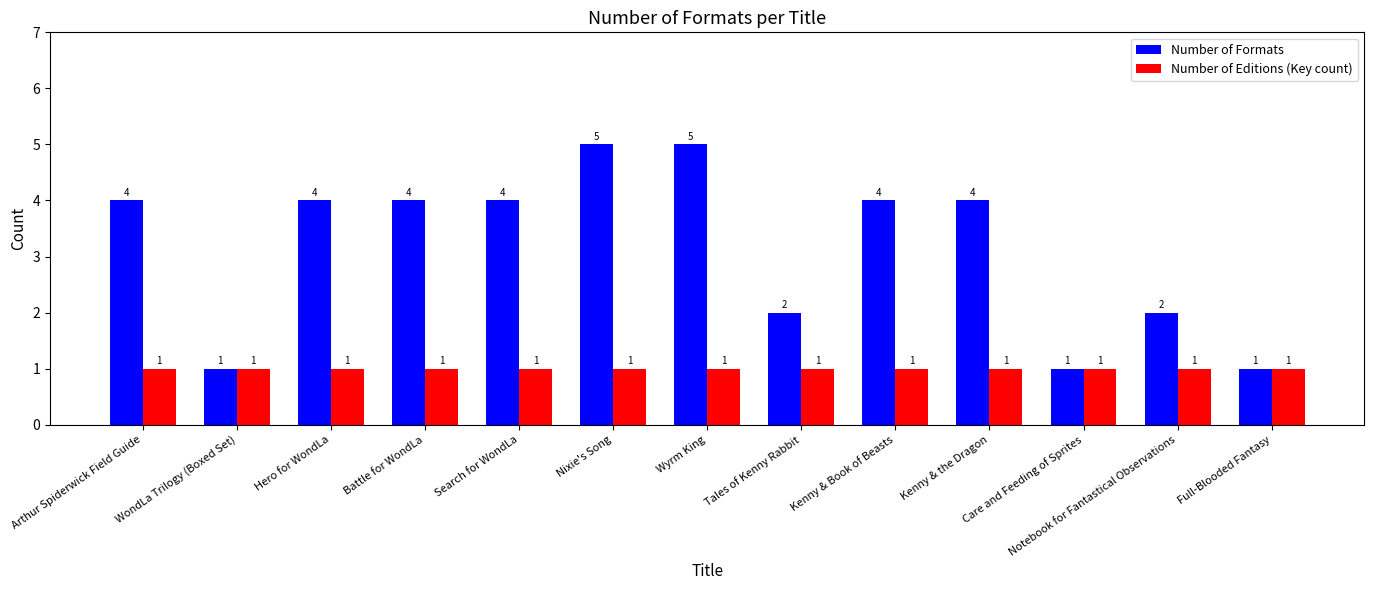

List the series in order of their peak value, highest first.

Number of Formats, Number of Editions (Key count)